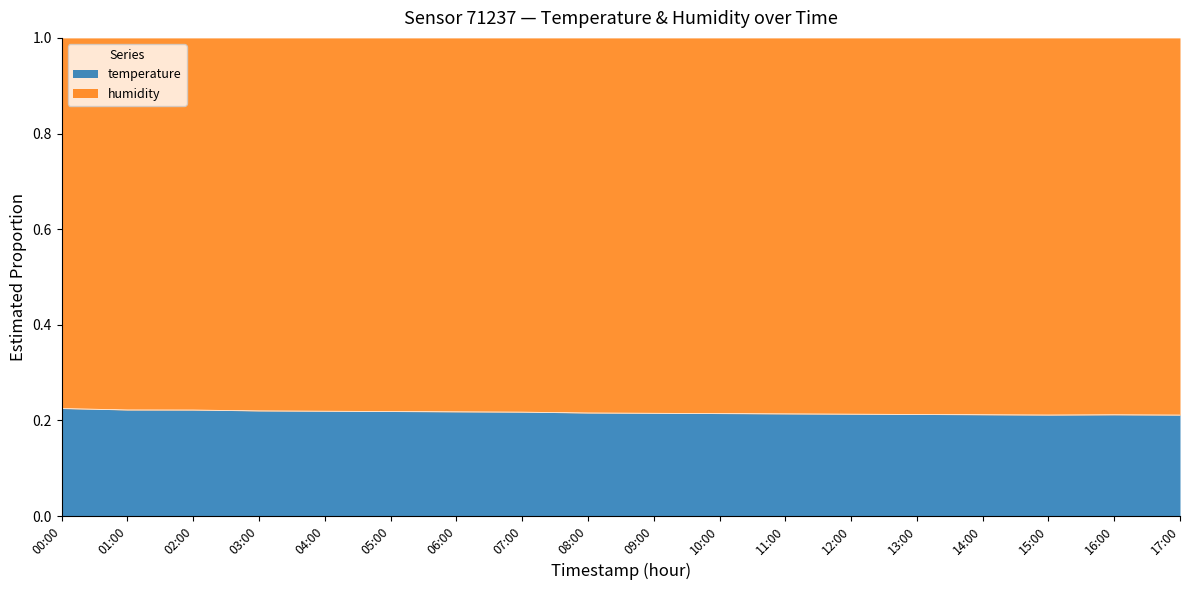

What position from the left is 09:00?

10